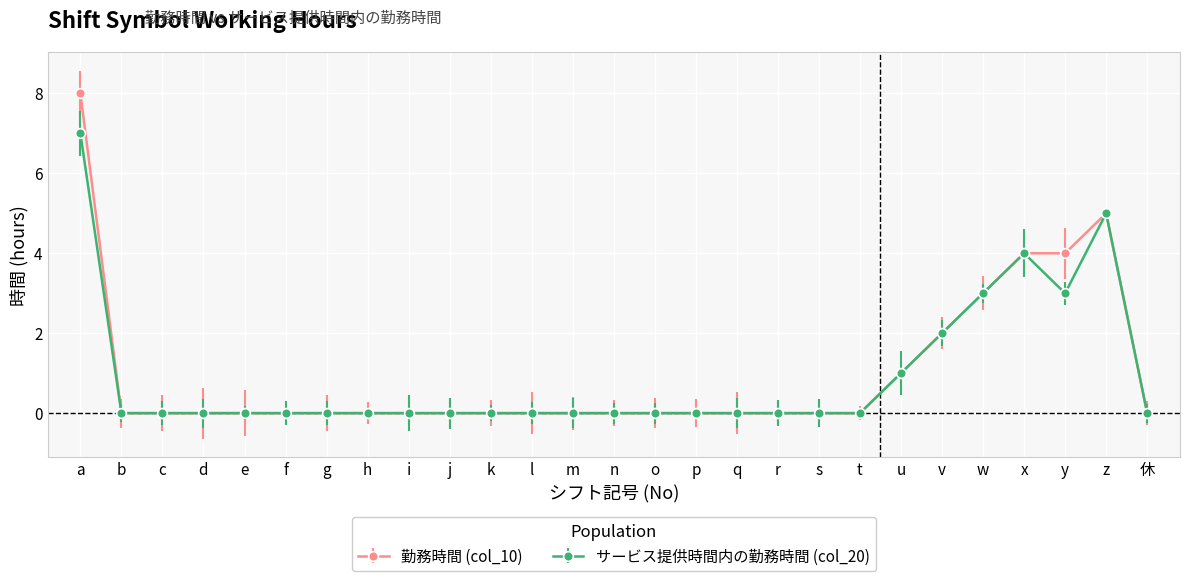

Which series changed the most between c and 休?

勤務時間 (col_10)